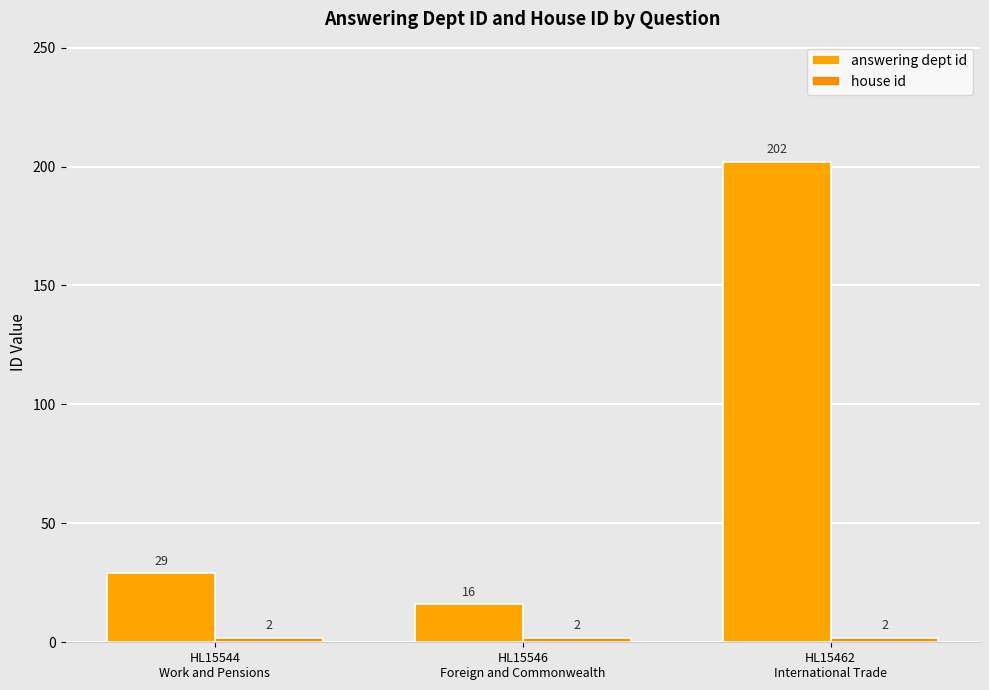

Which series has the largest range (max minus min)?

answering dept id